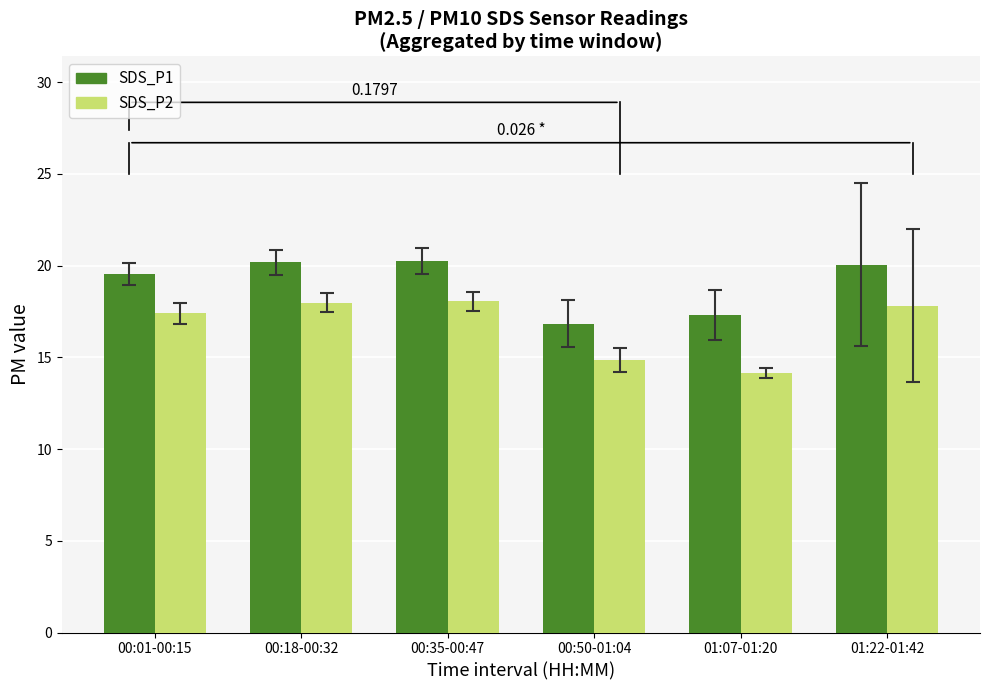

How many data points does each series have?

6